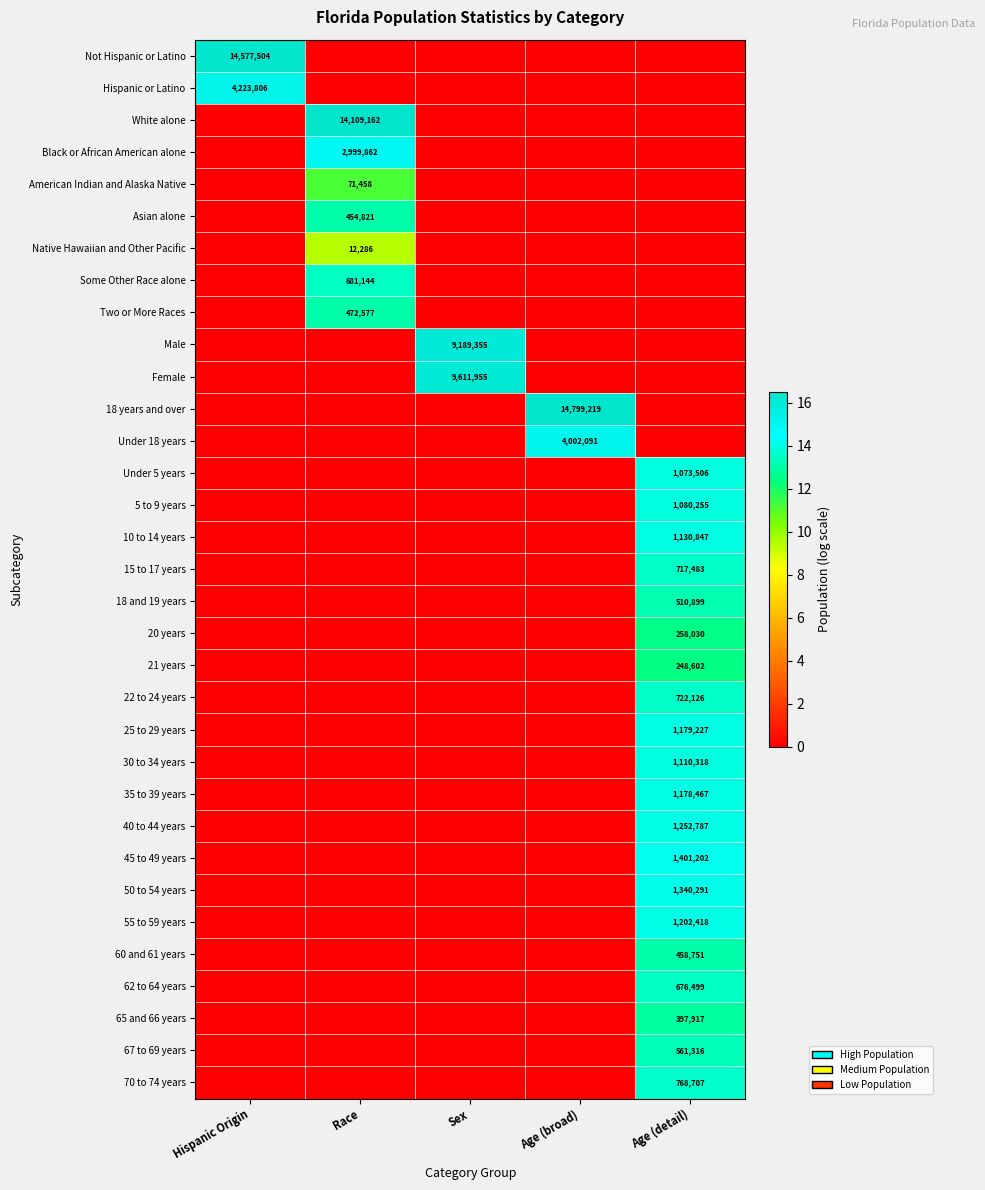

What is the sum of the Asian alone values at Sex and Race?

13.0